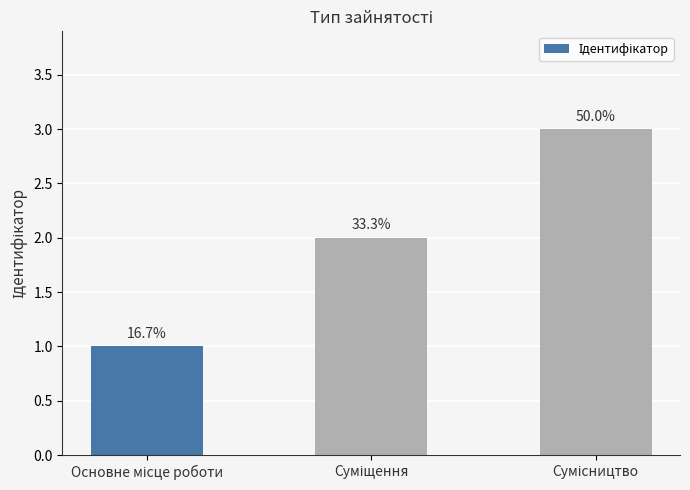

The chart shows a value of 1 at Сумісництво. True or false?

False